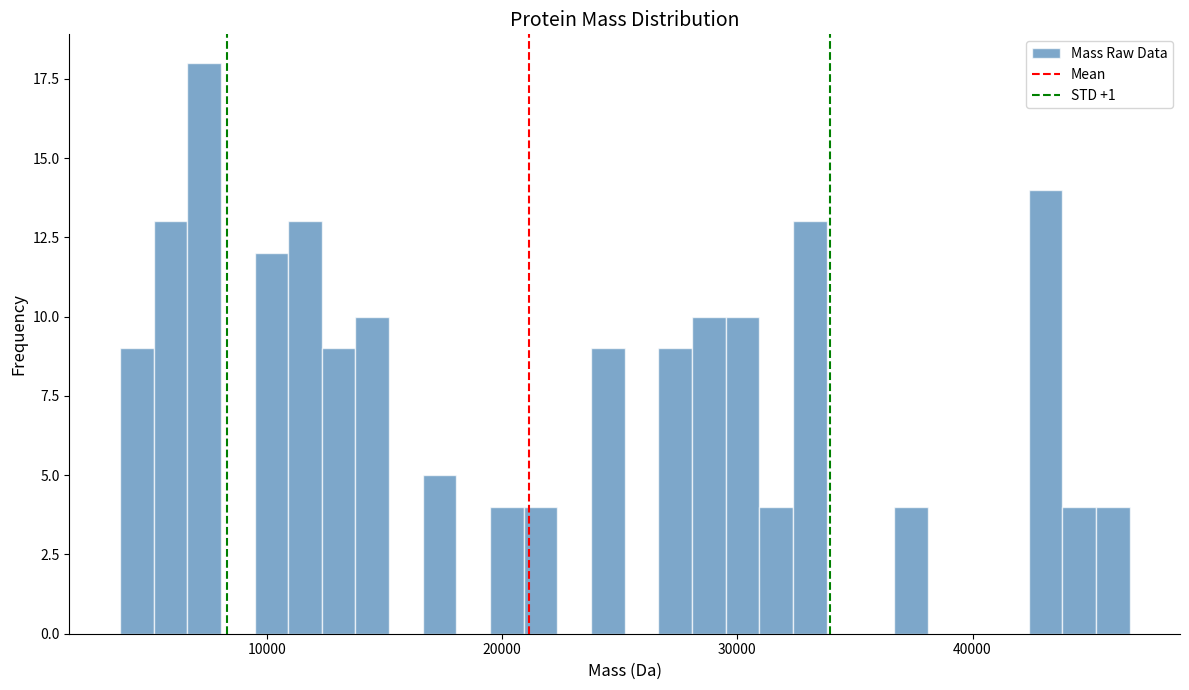

Around what value on the x-axis is the tallest bar? Give the approximate position of its centre, as read against the axis.

7000